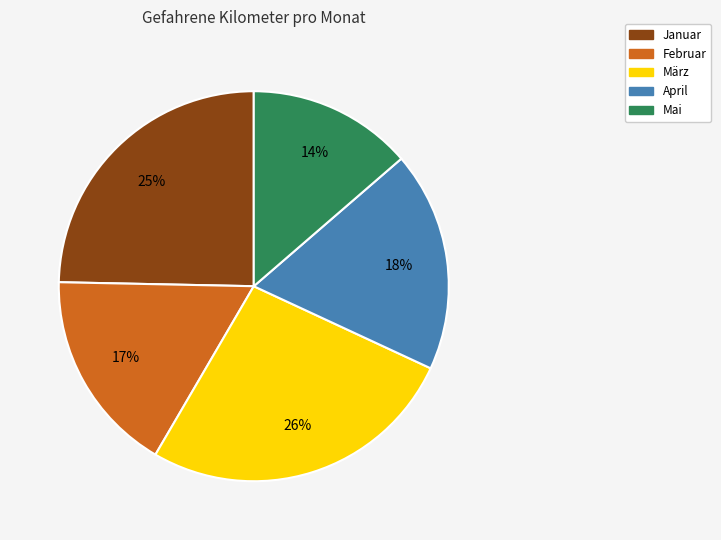

Do März and Mai together represent more than half of the pie?

No